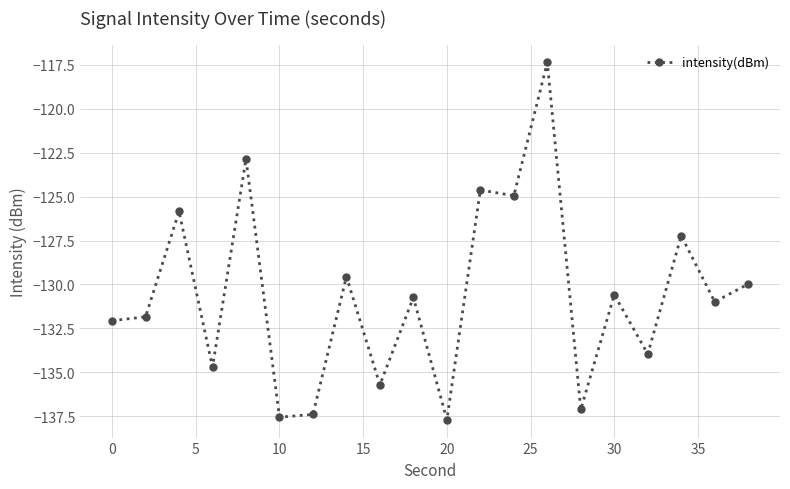

What is the minimum value shown in the chart?

-137.7